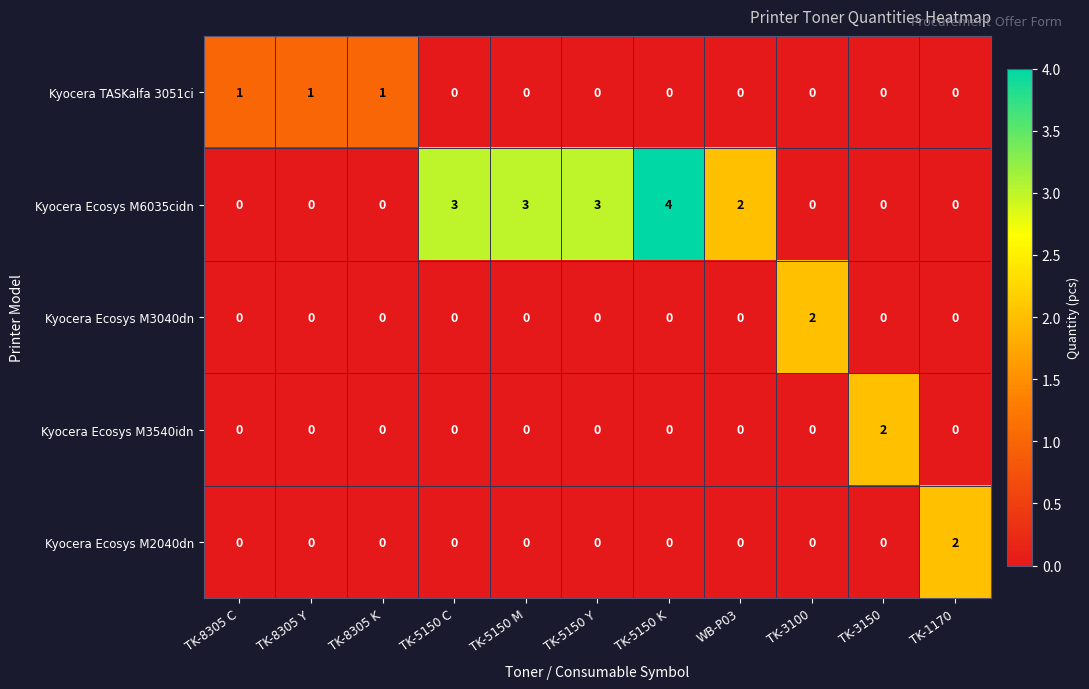

Which series has the largest total across all categories?

Kyocera Ecosys M6035cidn